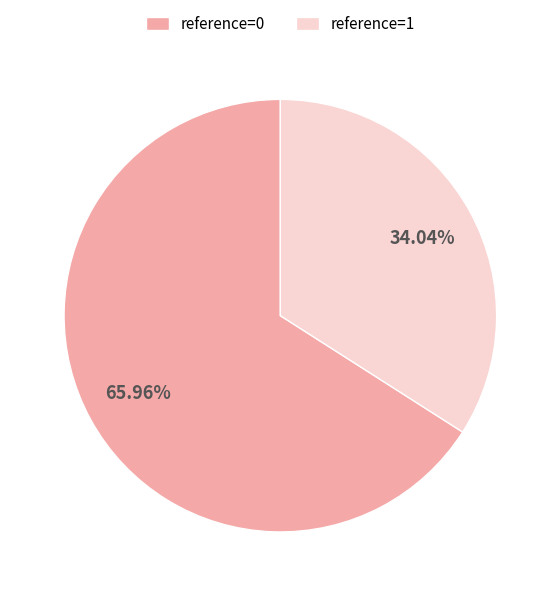

How many segments does this pie chart have?

2